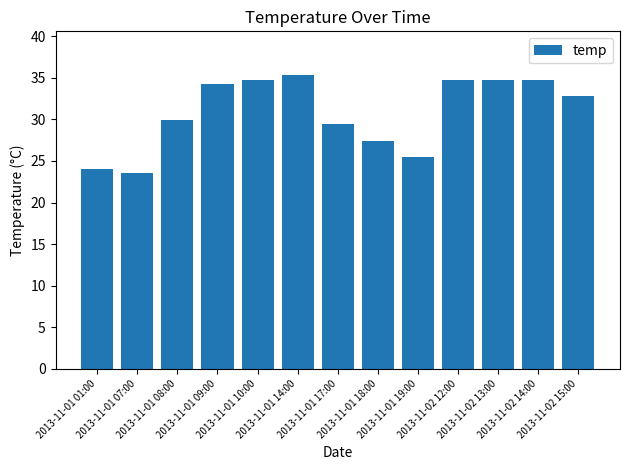

What is the value of the 11th bar from the left?

34.8